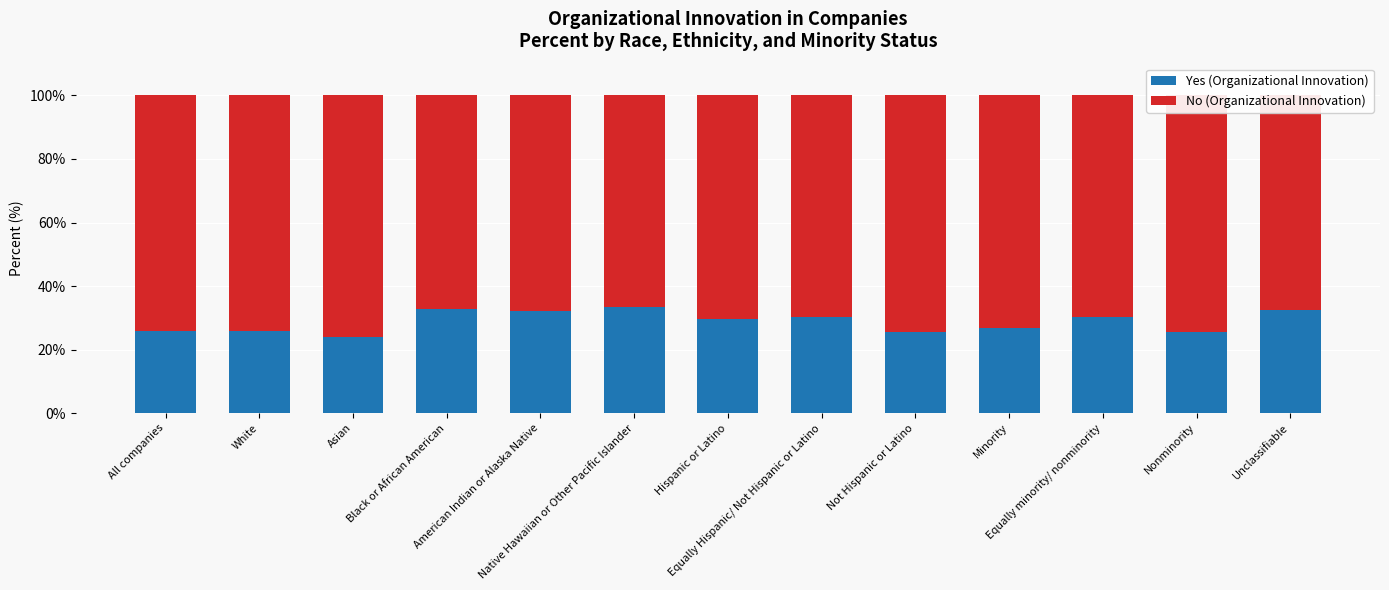

What is the lowest value of the Yes (Organizational Innovation) series?

24.0